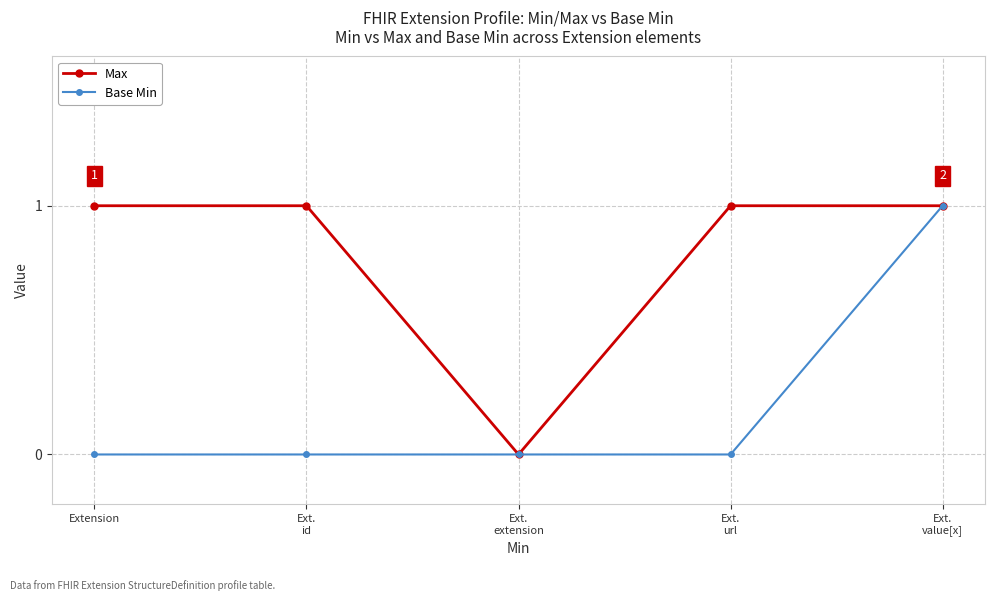

Reading left to right, extract all data points from this chart.

Max: Extension=1	Ext.
id=1	Ext.
extension=0	Ext.
url=1	Ext.
value[x]=1
Base Min: Extension=0	Ext.
id=0	Ext.
extension=0	Ext.
url=0	Ext.
value[x]=1